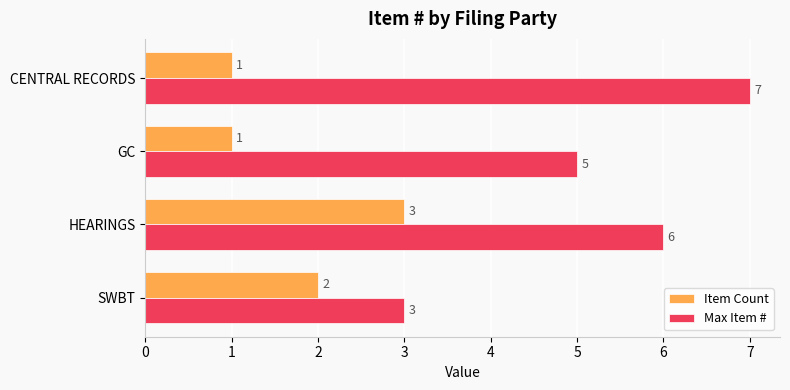

The Max Item # series shows 9 at HEARINGS. True or false?

False